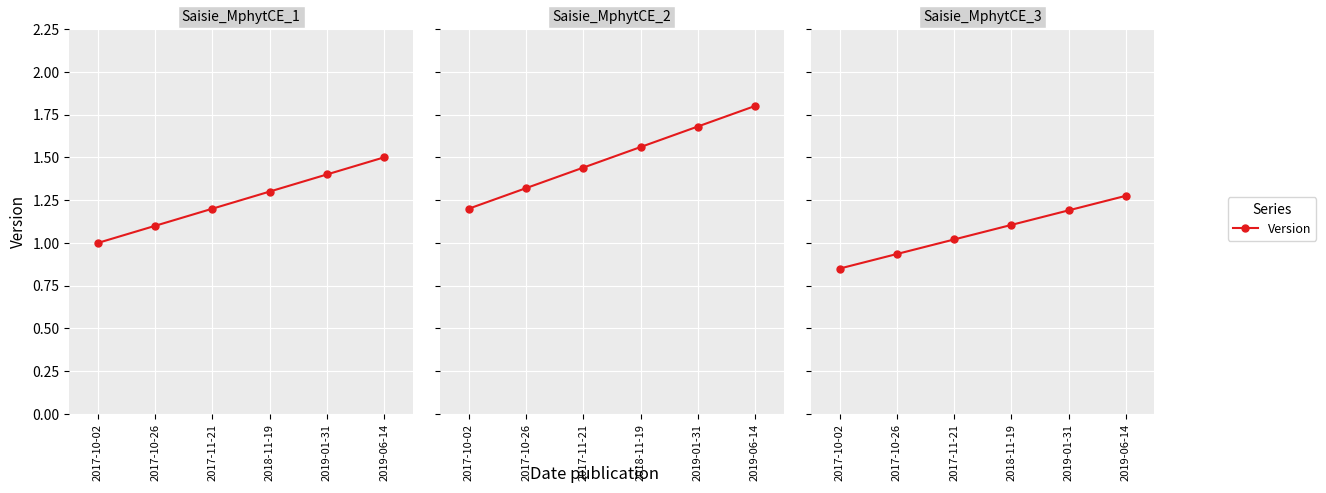

Rank the categories by value from highest to lowest.

2019-06-14, 2019-01-31, 2018-11-19, 2017-11-21, 2017-10-26, 2017-10-02